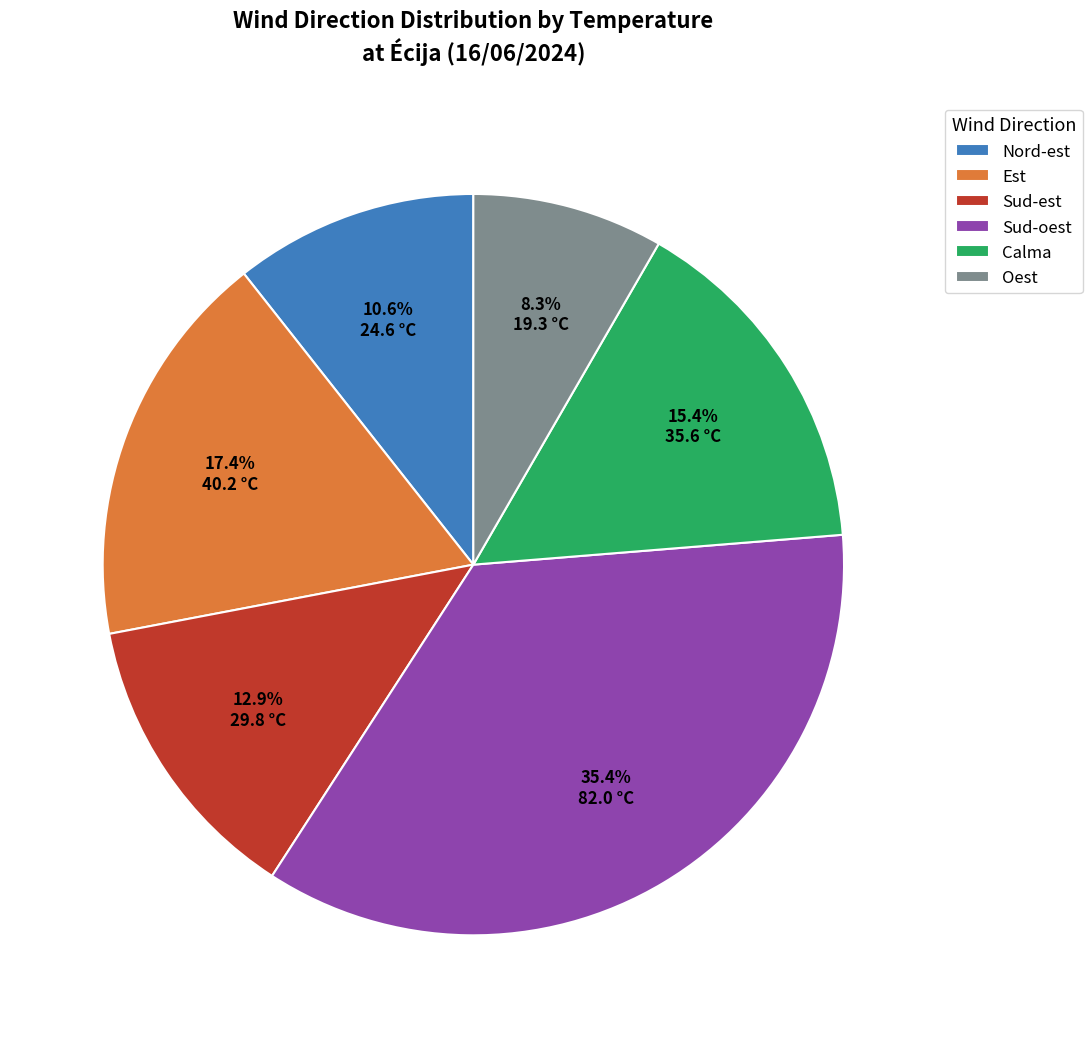

Count the number of slices in the pie.

6